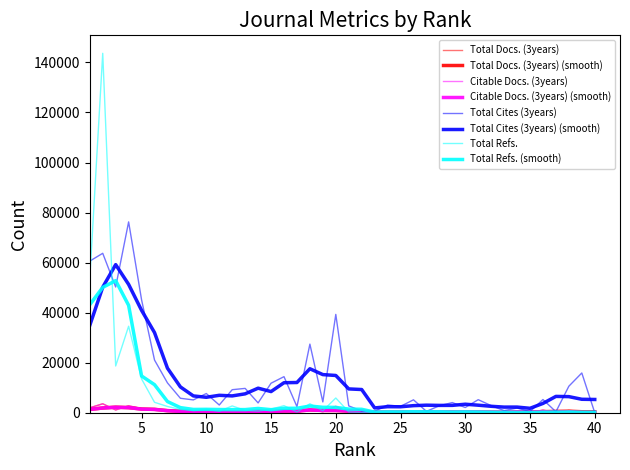

Reading left to right, extract all data points from this chart.

Total Docs. (3years): 1=1975	2=3579	3=1107	4=2797	5=1626	6=1097	7=779	8=434	9=247	10=529	11=198	12=812	13=141	14=263	15=599	16=1065	17=111	18=1361	19=398	20=2522	21=220	22=60	23=72	24=282	25=230	26=486	27=74	28=332	29=420	30=330	31=283	32=295	33=207	34=51	35=67	36=1044	37=48	38=933	39=524	40=475
Citable Docs. (3years): 1=1962	2=3563	3=1103	4=2780	5=1568	6=1078	7=714	8=427	9=247	10=245	11=196	12=780	13=140	14=260	15=567	16=1059	17=104	18=1360	19=396	20=2521	21=219	22=60	23=72	24=278	25=225	26=485	27=74	28=324	29=417	30=329	31=283	32=295	33=202	34=43	35=67	36=1042	37=45	38=84	39=36	40=474
Total Cites (3years): 1=60592	2=63720	3=50251	4=76268	5=45132	6=21058	7=11919	8=5770	9=5123	10=7671	11=3081	12=9205	13=9724	14=3919	15=11795	16=14412	17=2428	18=27421	19=4316	20=39295	21=2717	22=689	23=551	24=3094	25=2553	26=5158	27=542	28=2778	29=4055	30=2092	31=5216	32=2840	33=842	34=1862	35=466	36=5279	37=388	38=10592	39=15887	40=0
Total Refs.: 1=53545	2=143649	3=18680	4=34569	5=13504	6=4169	7=2499	8=1312	9=852	10=1343	11=552	12=2719	13=930	14=645	15=1415	16=2822	17=287	18=3578	19=778	20=5885	21=307	22=125	23=146	24=382	25=296	26=753	27=67	28=322	29=423	30=286	31=365	32=319	33=72	34=55	35=60	36=314	37=13	38=602	39=205	40=150